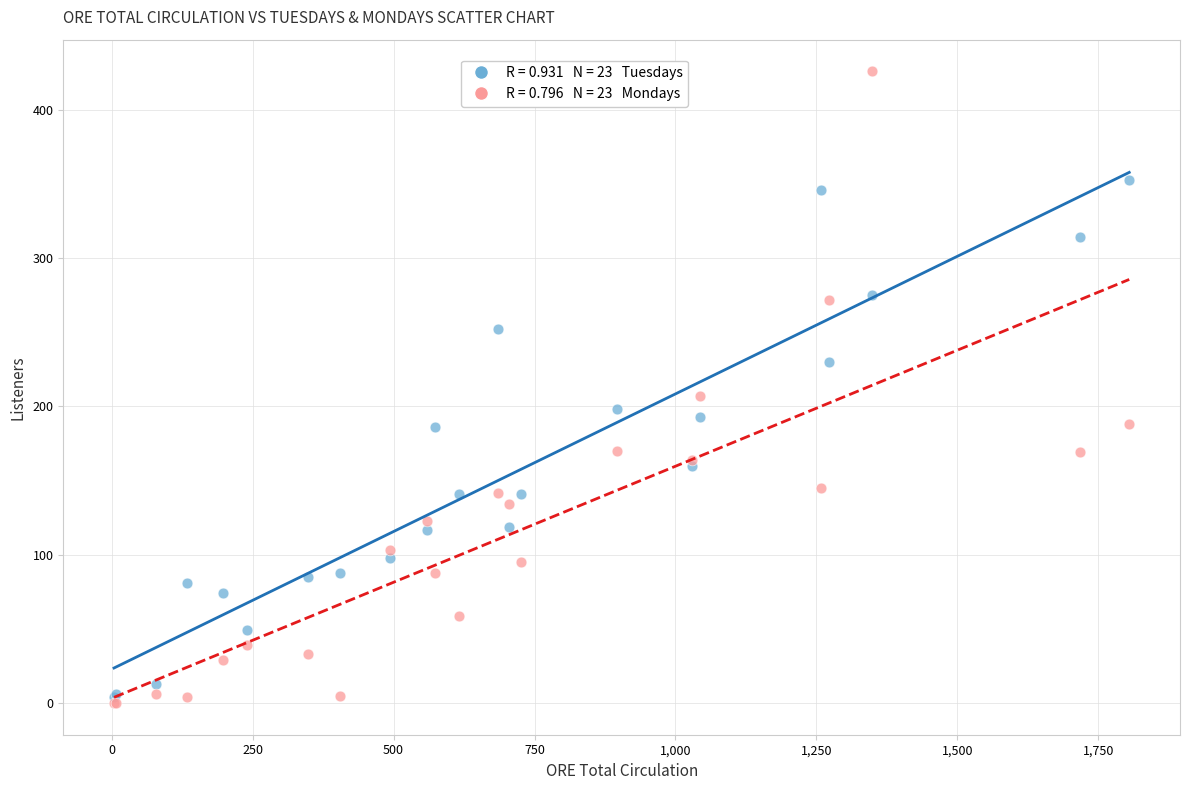

Across all series, what Y value is closest to 213?

207